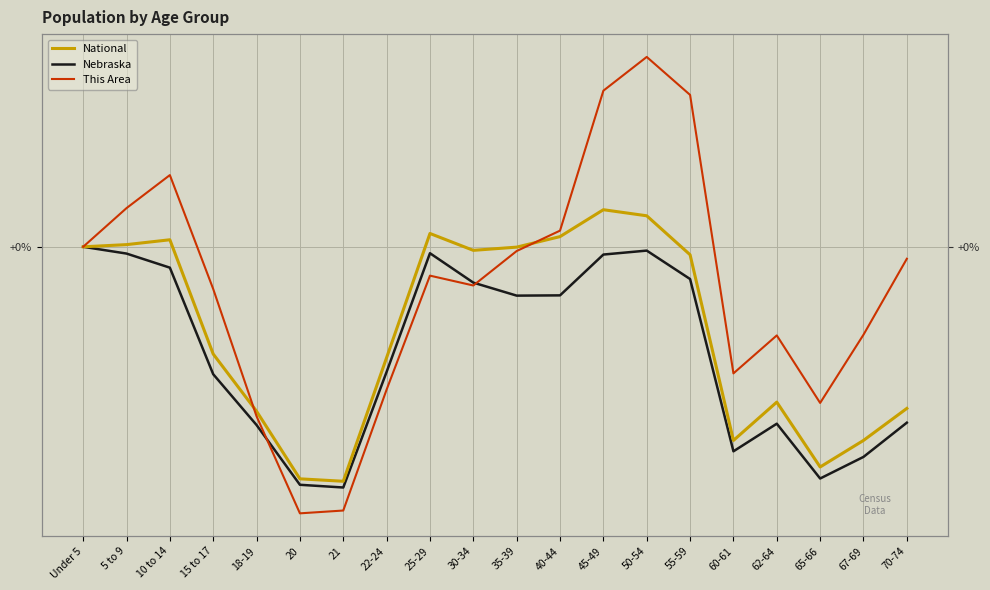

What is the difference between the second highest and second lowest values in the National series?

88.0